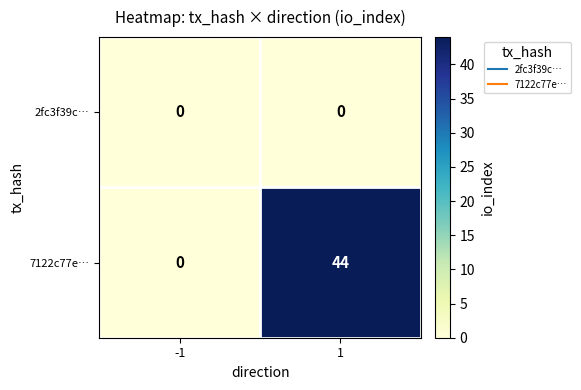

List the series in order of their overall mean, lowest first.

2fc3f39c…, 7122c77e…